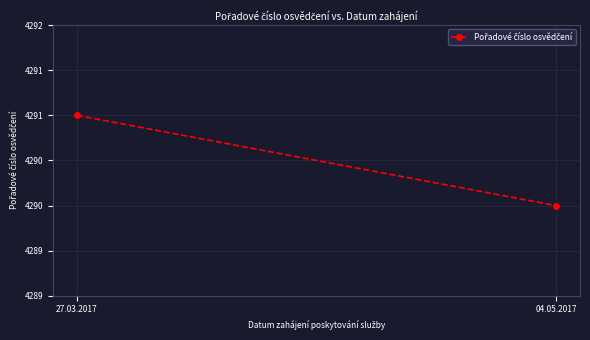

What is the smallest value displayed?

4290